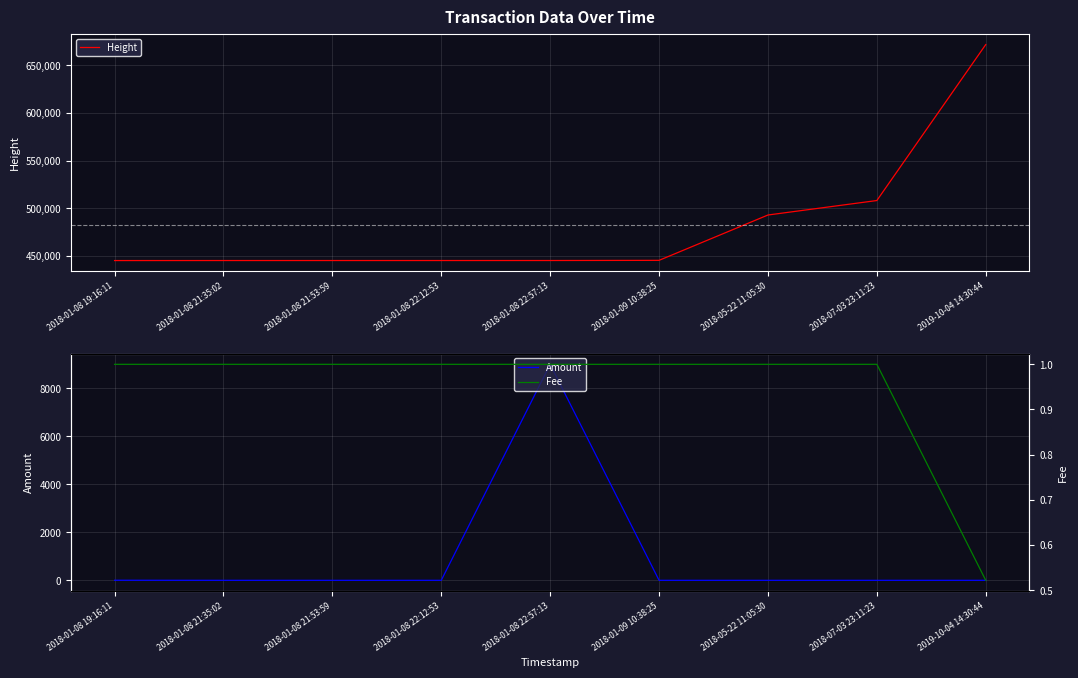

Which label corresponds to the smallest value in the chart?

2018-01-08 21:35:02